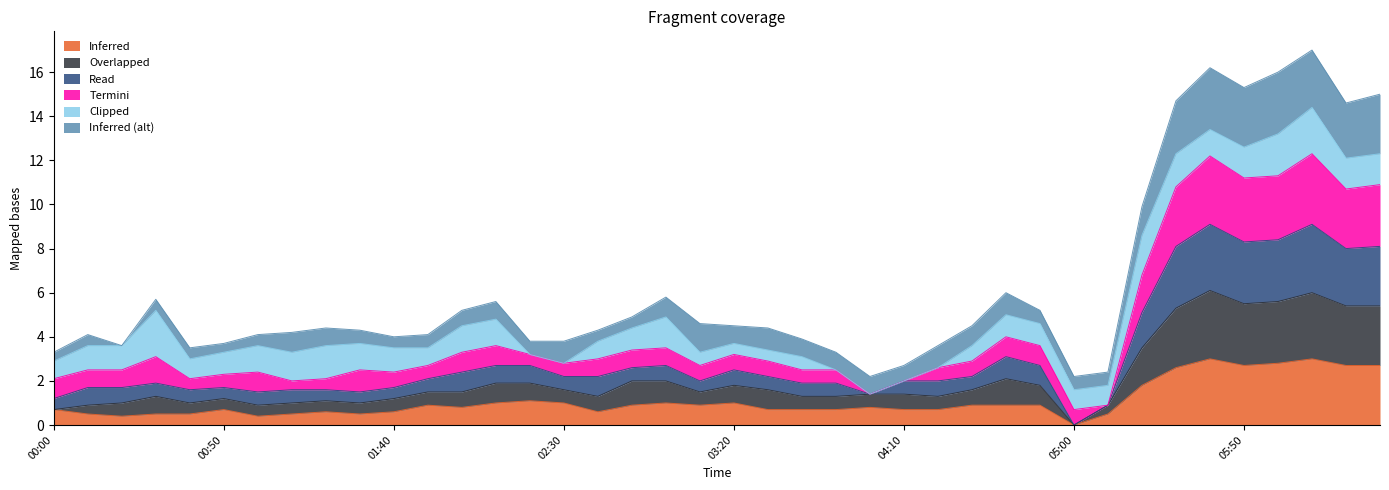

At which label does Inferred reach its minimum?

05:00